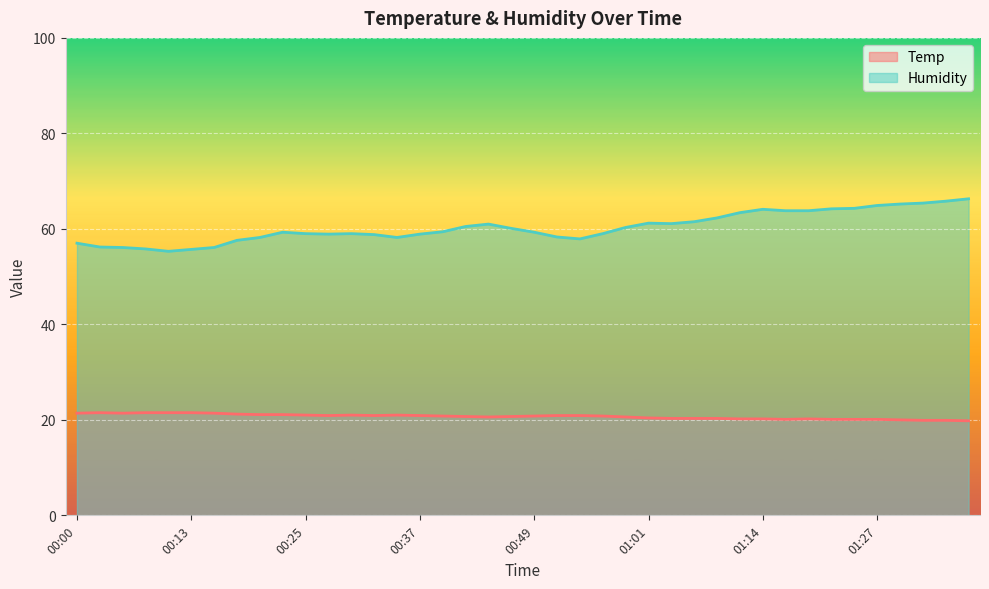

What is the approximate value of Humidity at 00:37?

58.9